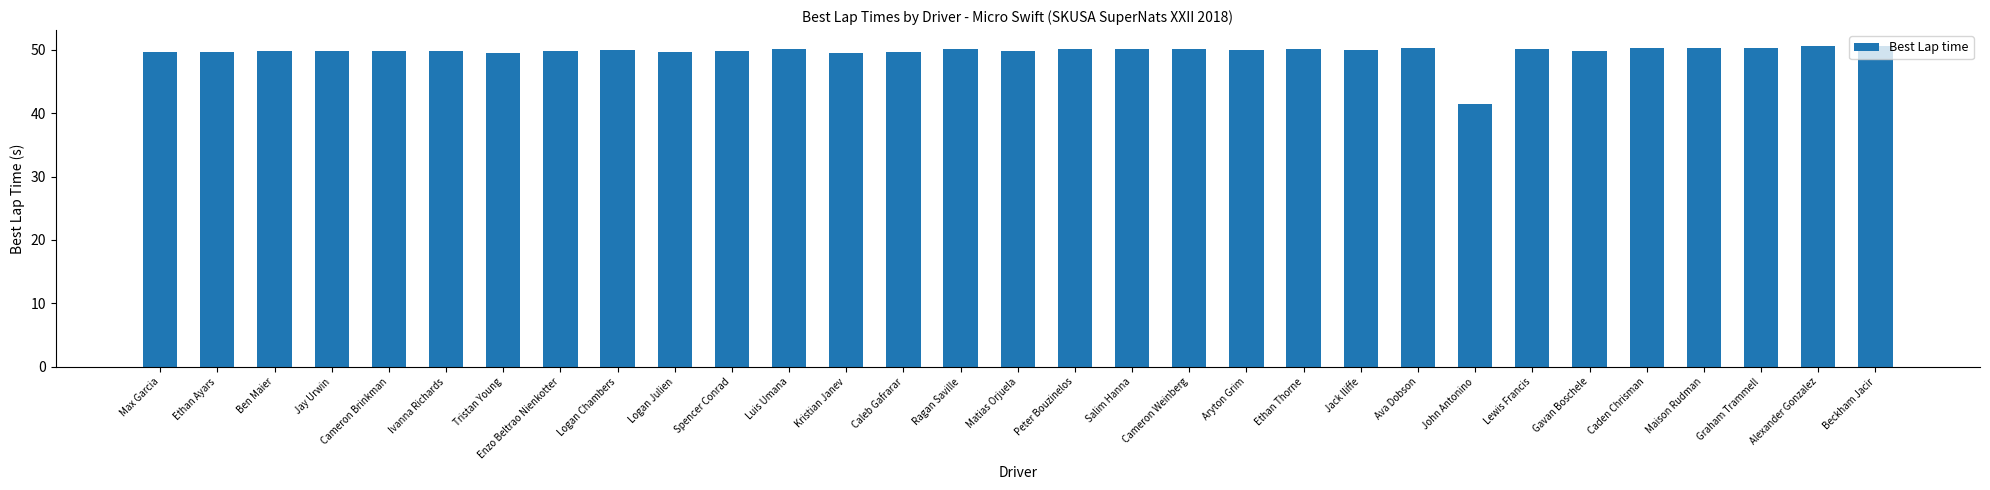

Is it true that the value at Tristan Young is 49.5?

True